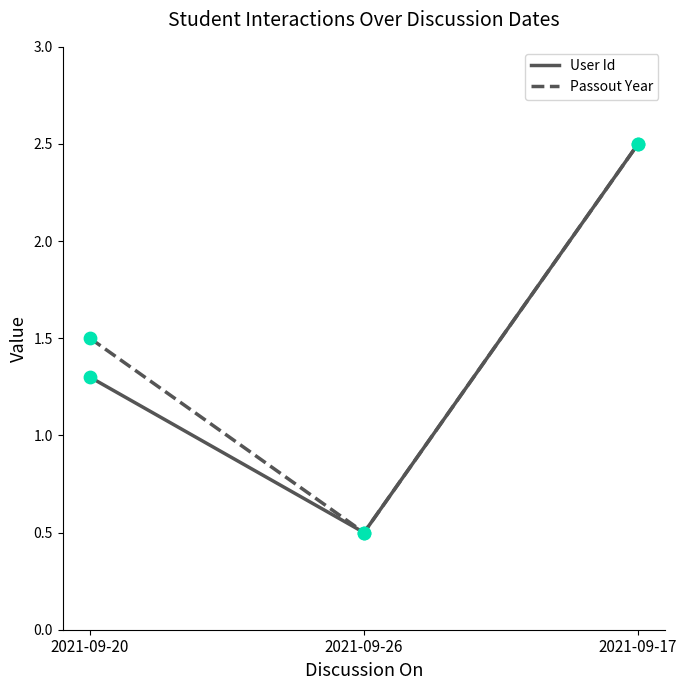

At which category is the sum across all series the highest?

2021-09-17